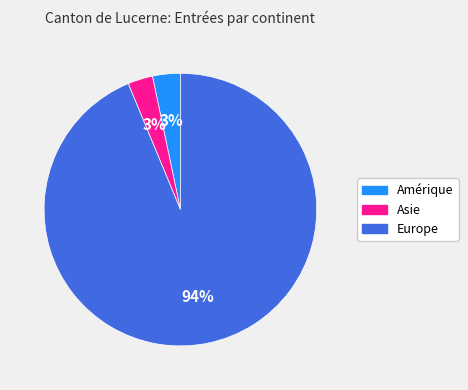

Which has a higher value, Asie or Europe?

Europe